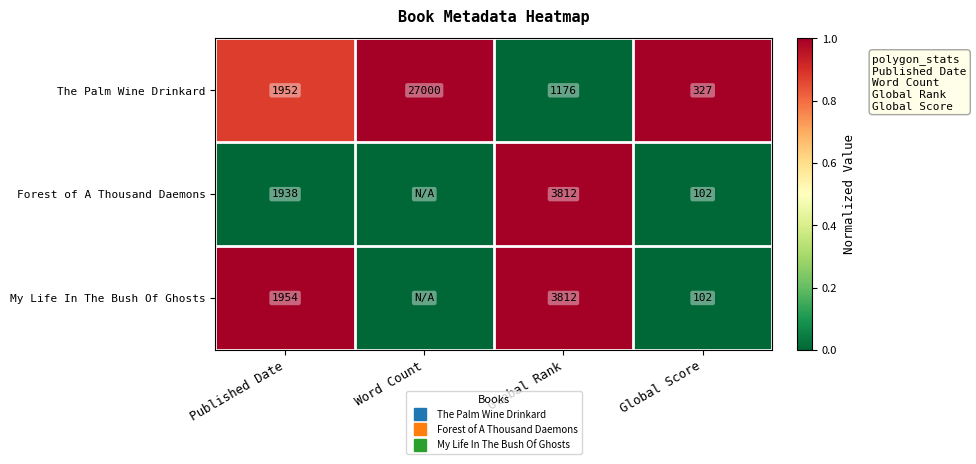

Which category has the lowest value in the The Palm Wine Drinkard series?

Global Rank